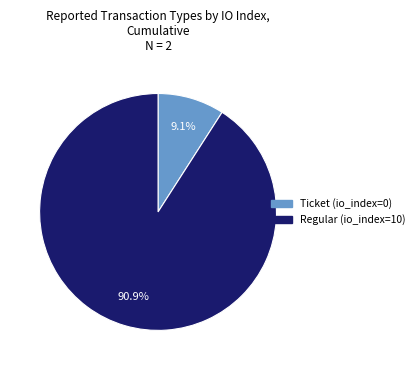

Which slice represents more than half of the pie?

Regular (io_index=10)